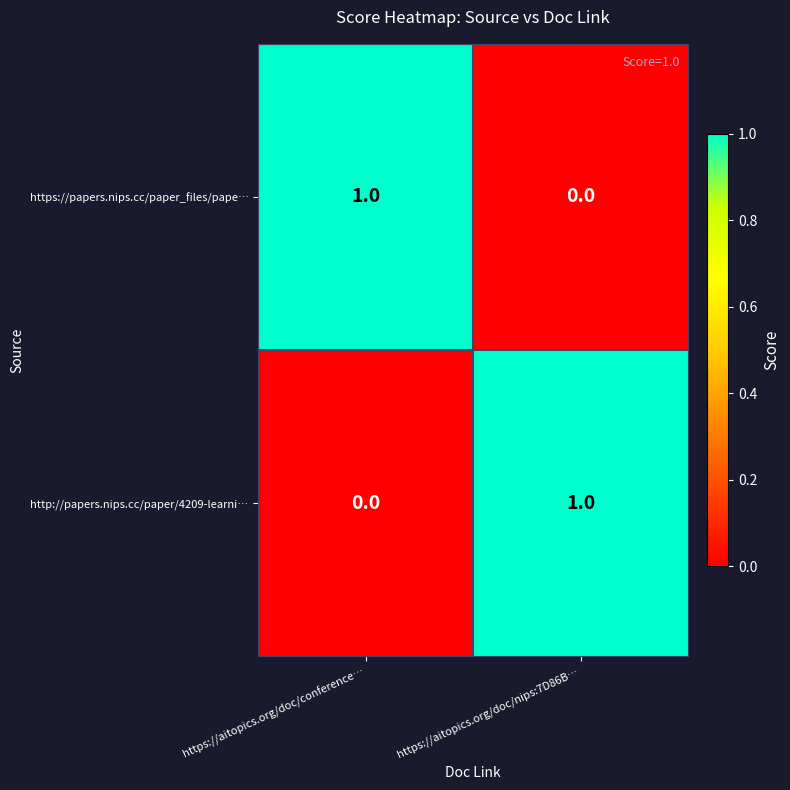

At which label is http://papers.nips.cc/paper/4209-learni… closest to 0?

https://aitopics.org/doc/conference…